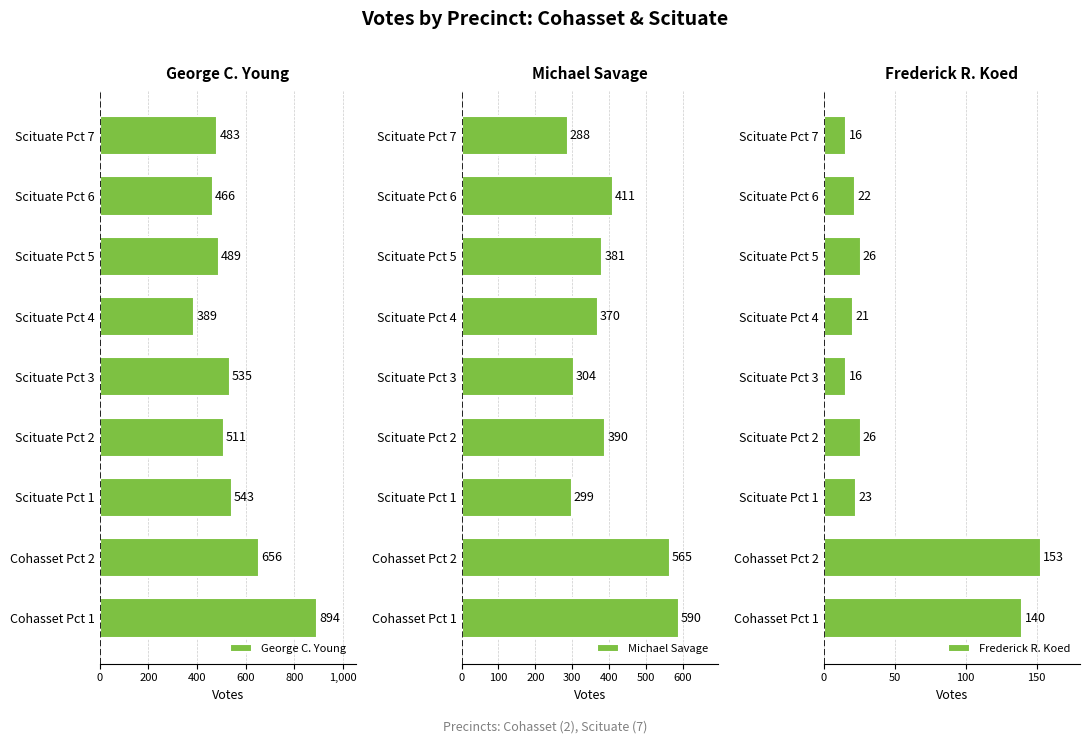

At which label is Michael Savage closest to 439?

Scituate Pct 6